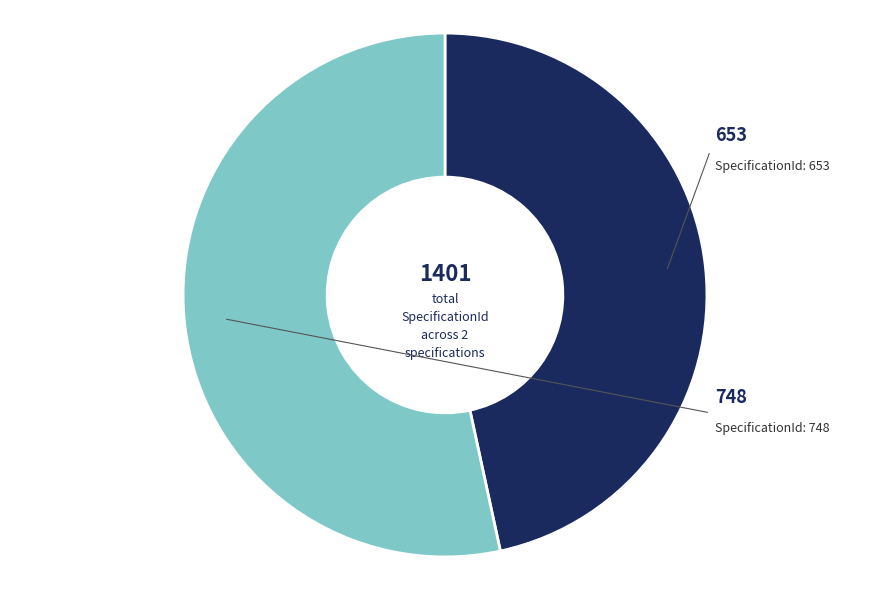

Is there a majority slice in this chart?

Yes